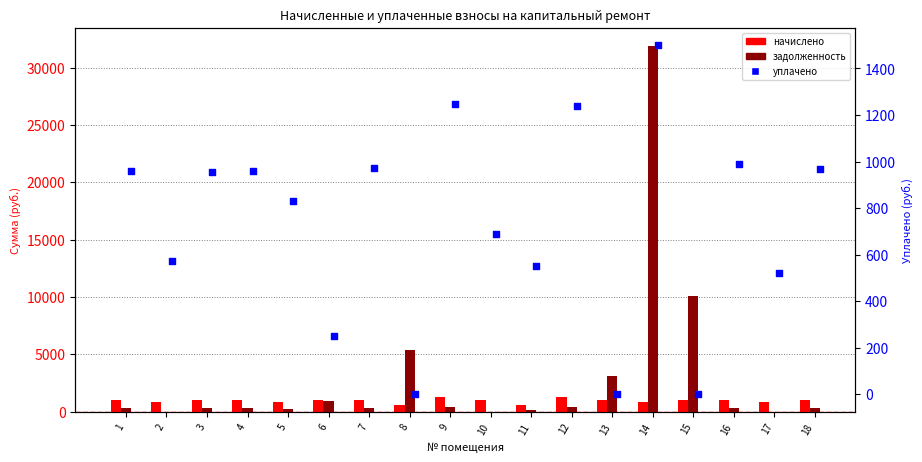

At how many categories does at least one series exceed 9241?

2